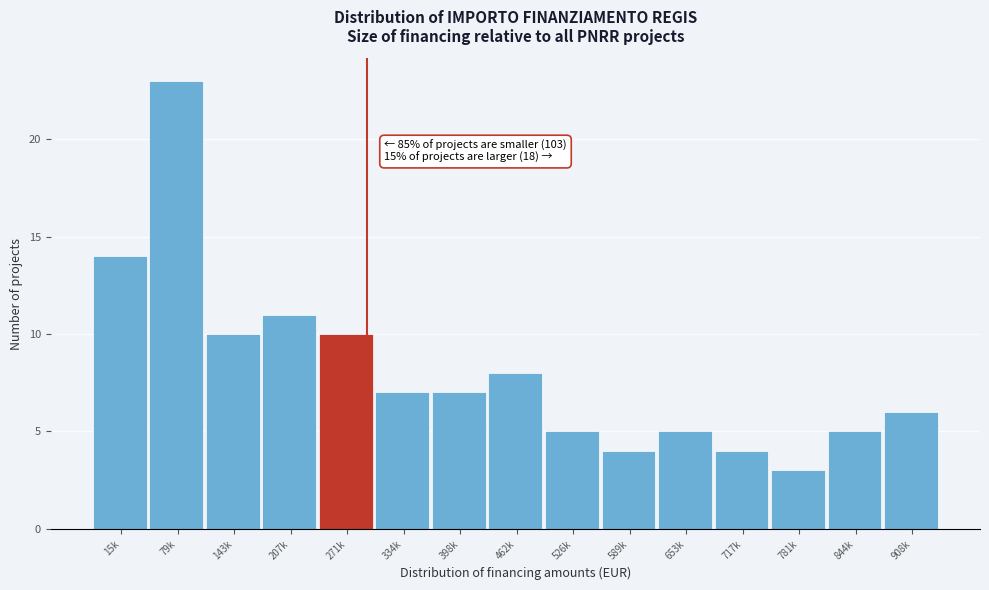

Reading left to right, extract all data points from this chart.

15k=14	79k=23	143k=10	207k=11	271k=10	334k=7	398k=7	462k=8	526k=5	589k=4	653k=5	717k=4	781k=3	844k=5	908k=6